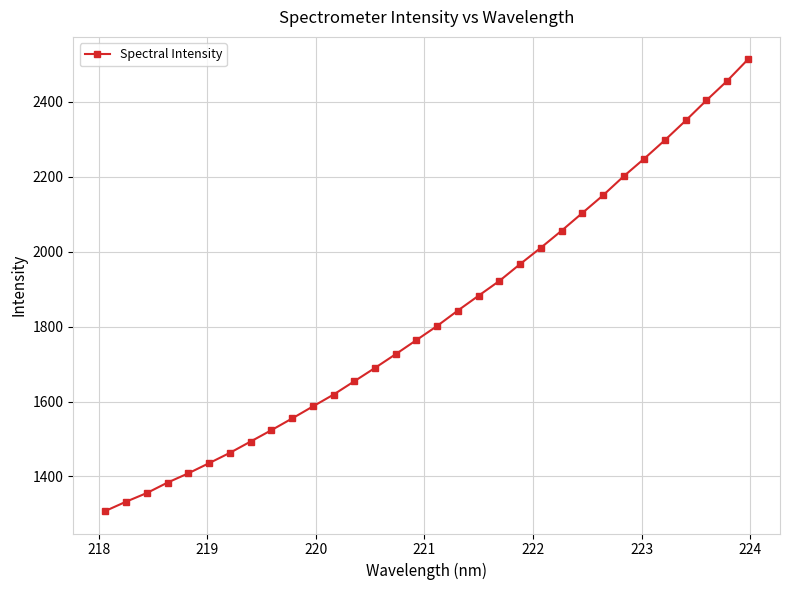

What is the value of the 20th point from the left?

1921.8